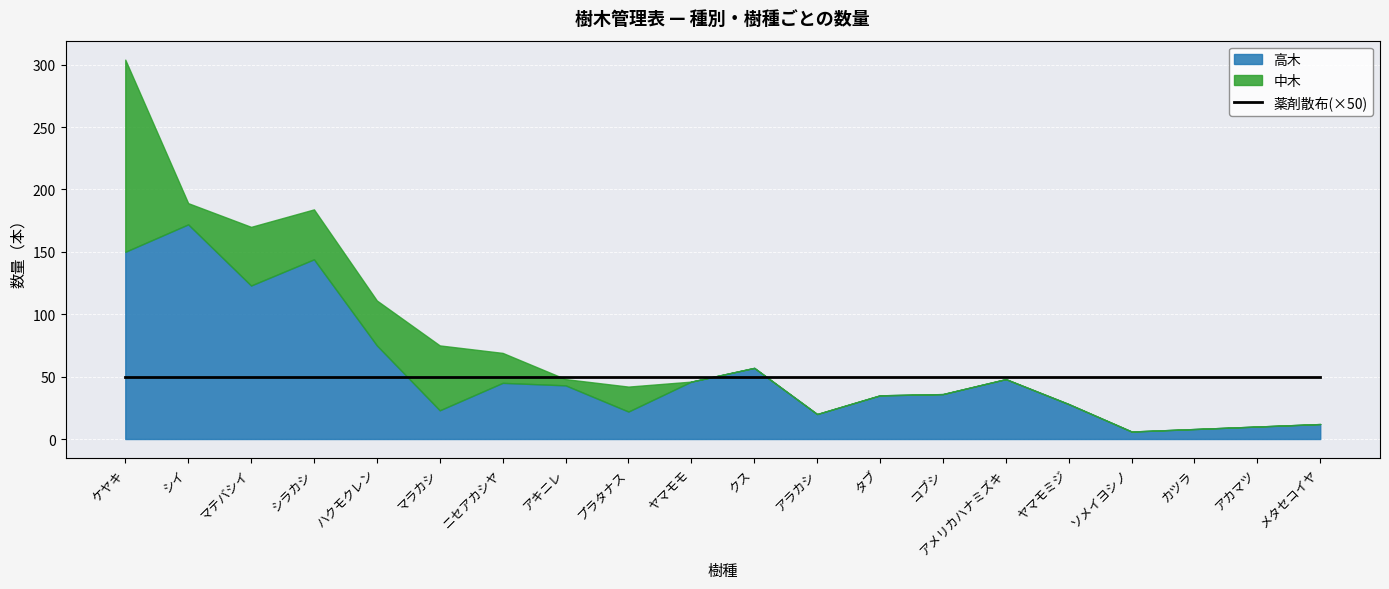

At which category does 高木 reach its first local valley?

マテバシイ